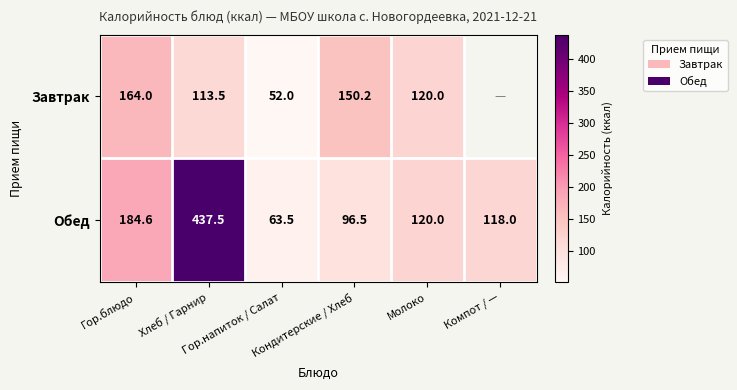

What is the minimum value for Обед?

63.5